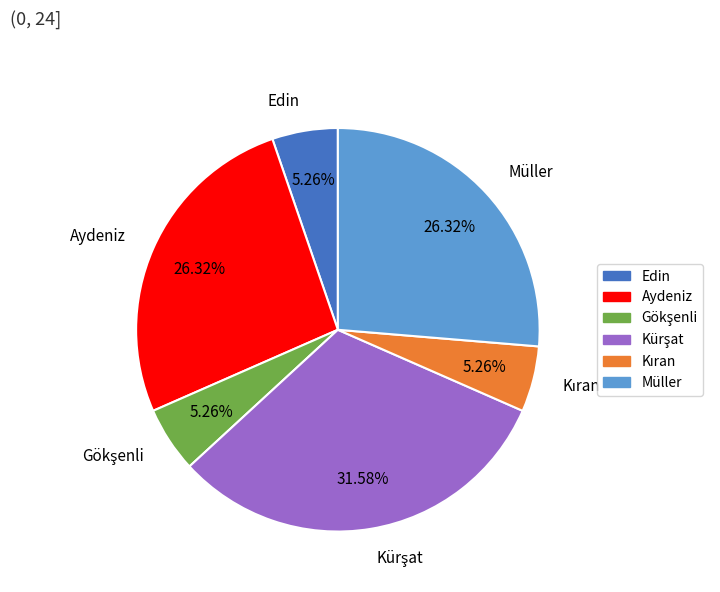

Does any single category account for the majority?

No